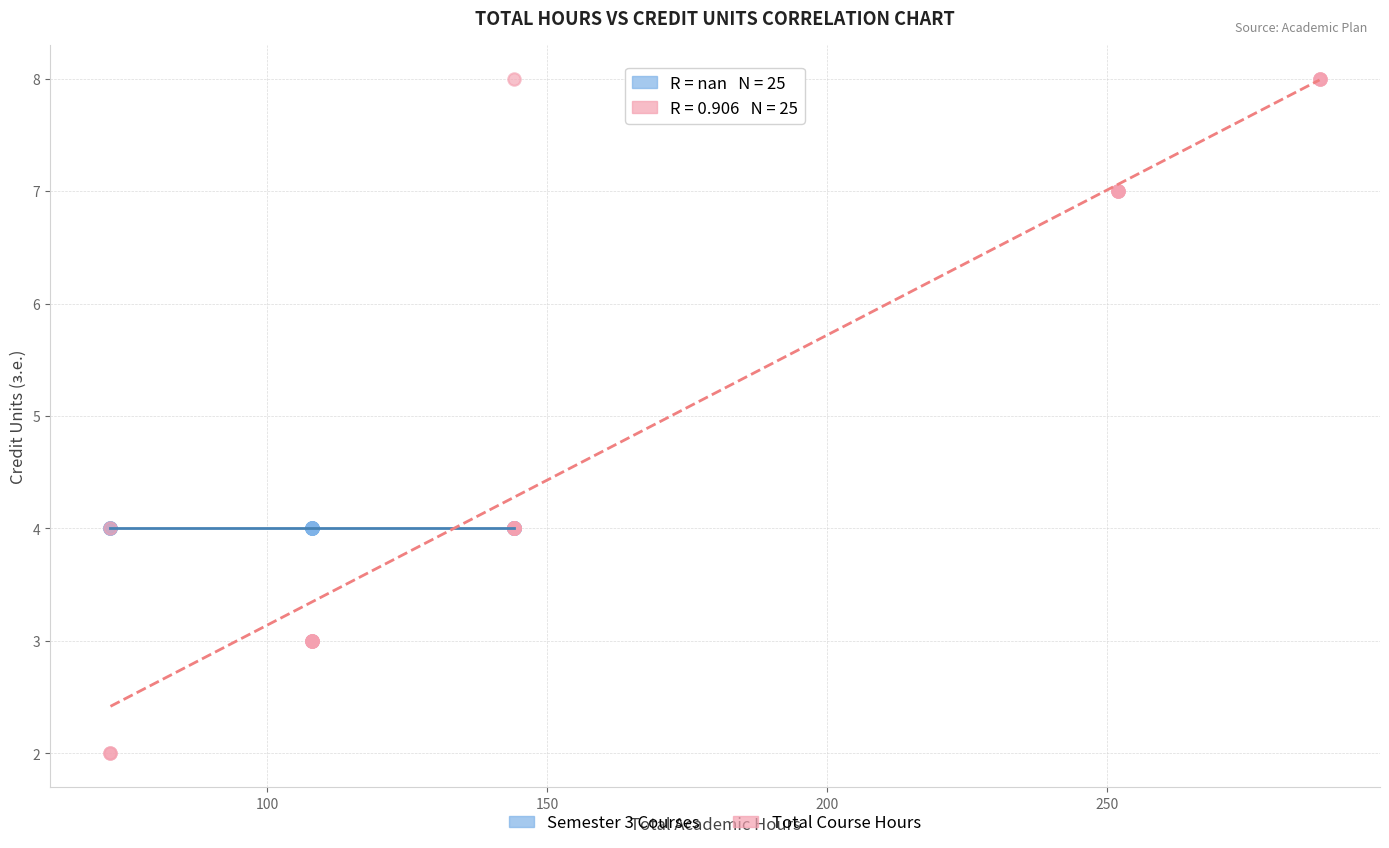

Which series contains the lowest Y value?

Total Course Hours